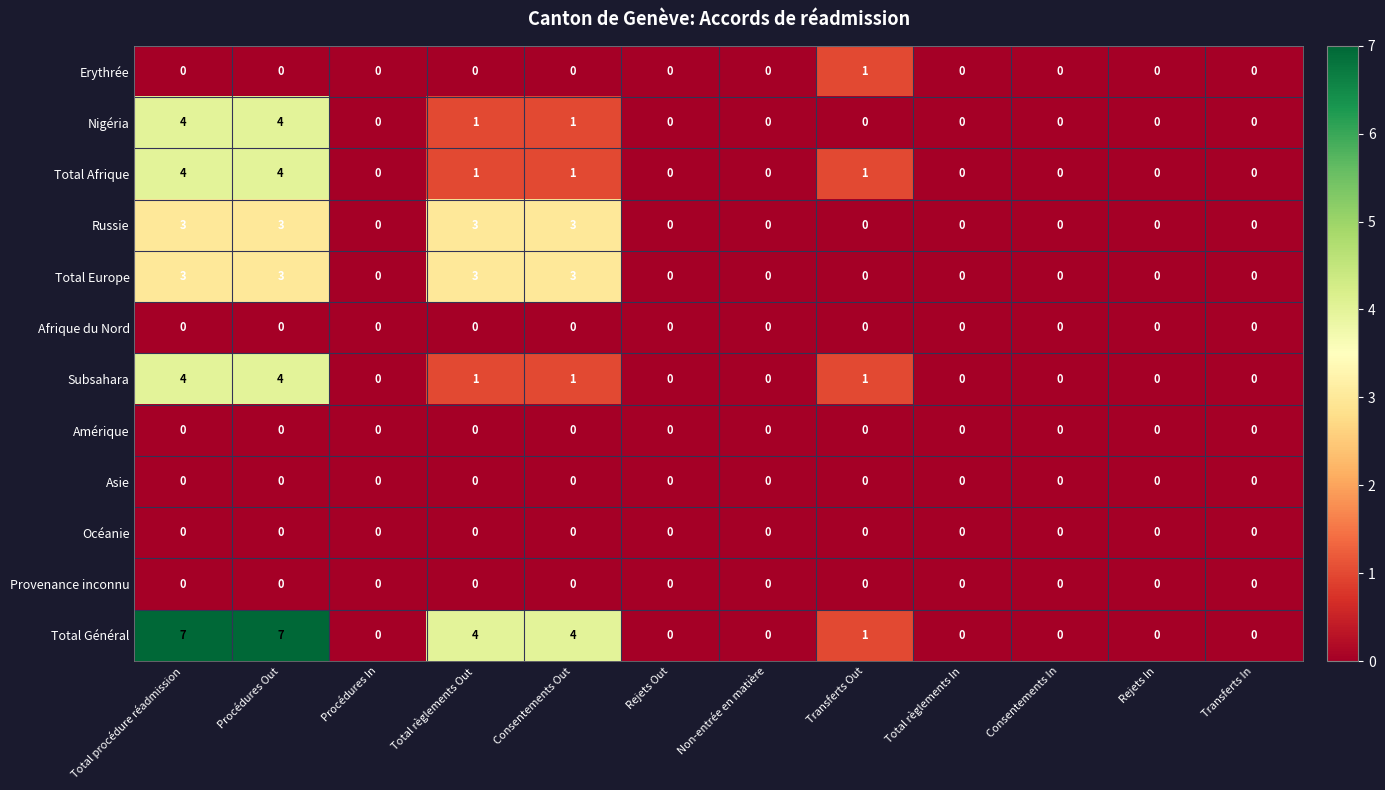

True or false: Provenance inconnu has a value of 0 at Rejets Out.

True